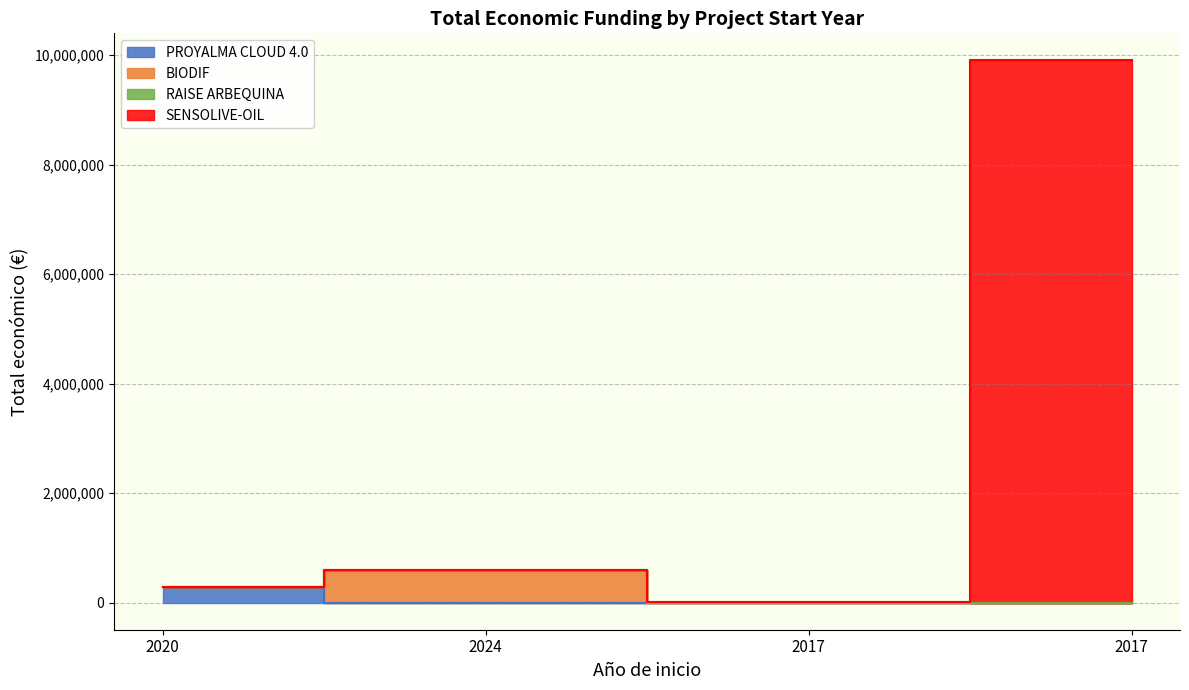

At which label is the value closest to 4955096?

2024